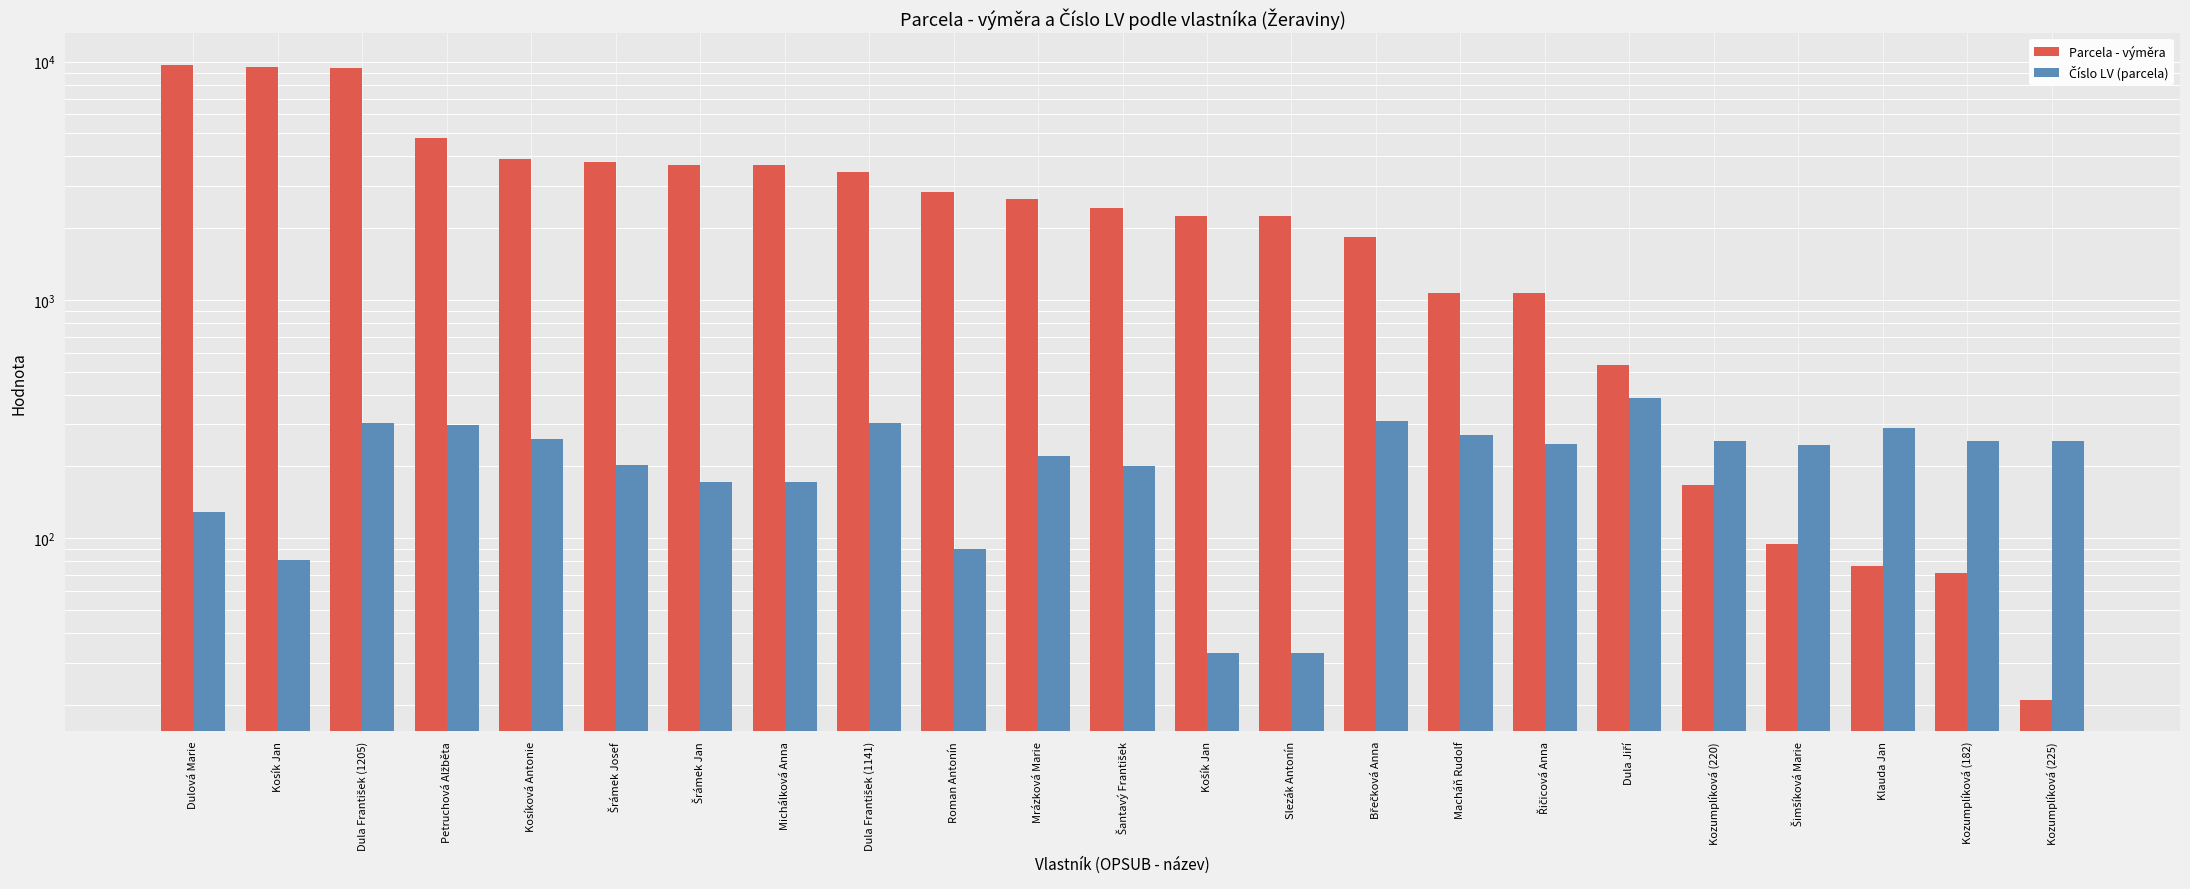

What is the label of the 2nd bar from the right?

Kozumplíková (182)